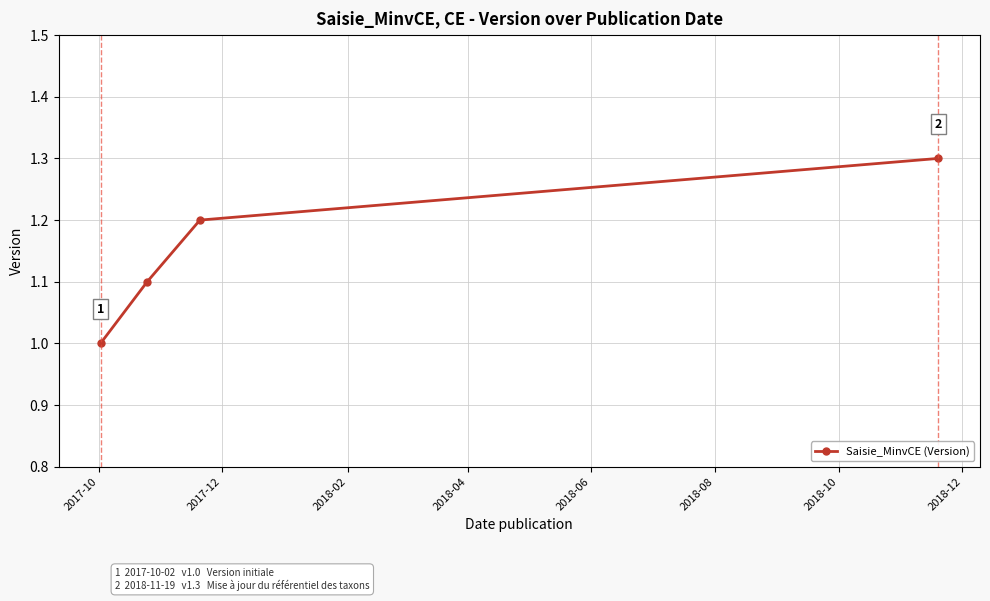

What is the sum of all values?

4.6